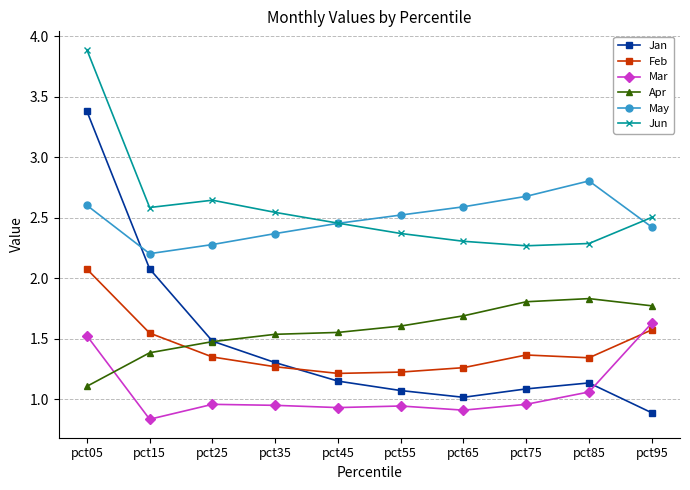

After their last crossing, which series has the higher values: Feb or Mar?

Mar